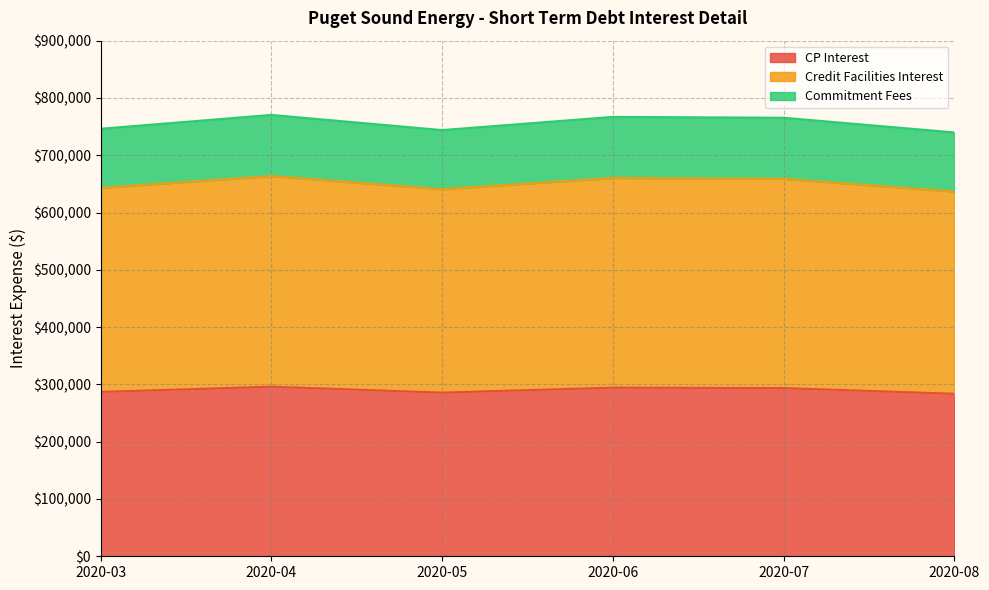

Which category has the lowest value across all series?

2020-08